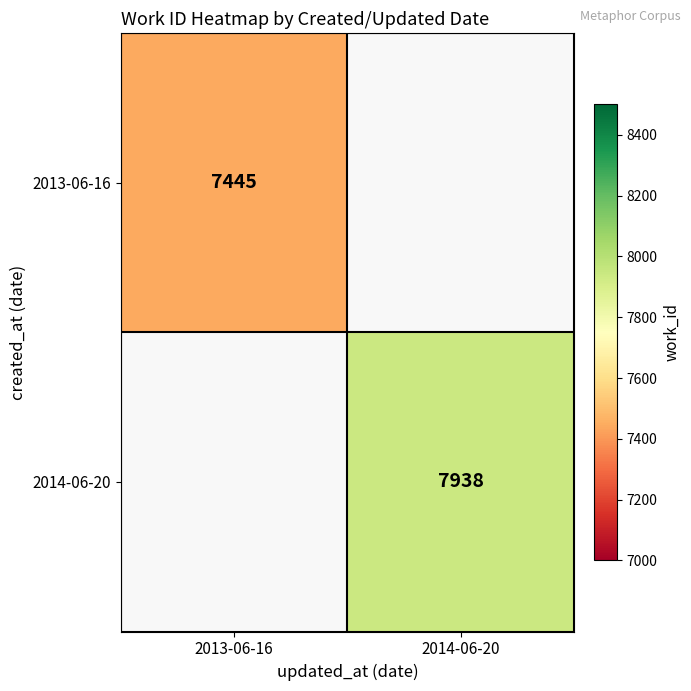

How many data points does each series have?

2